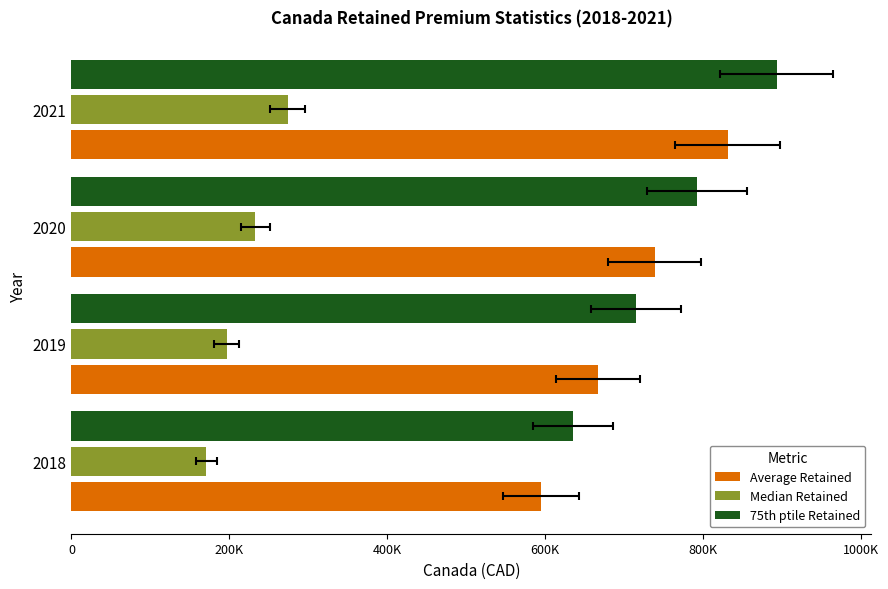

Does the chart contain any negative values?

No